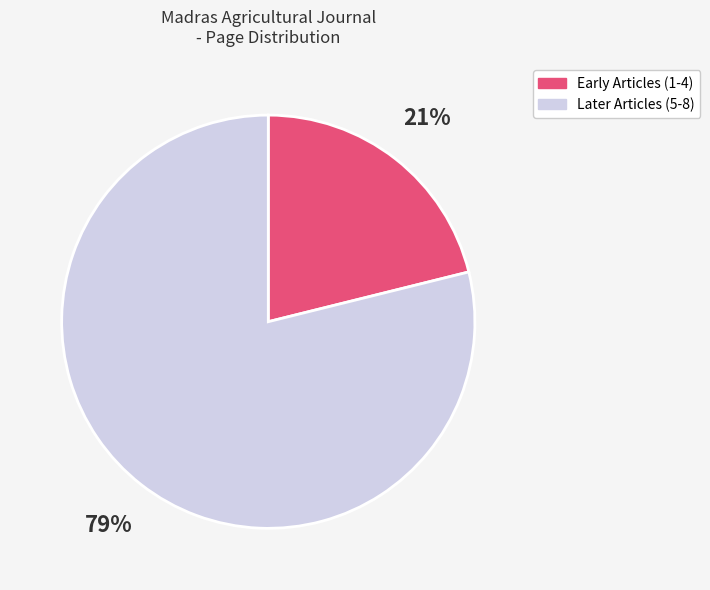

Is Later Articles (5-8) the majority of the pie?

Yes